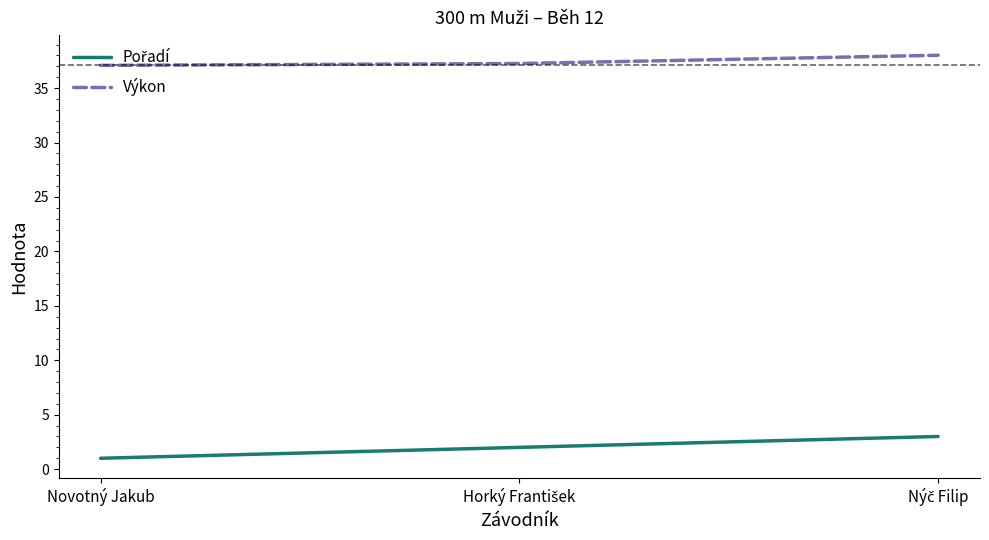

Does the chart display data point markers on the line(s)?

No